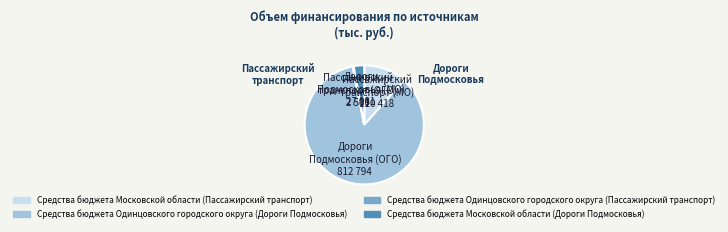

The Средства бюджета Московской области (Пассажирский транспорт) slice represents 3% of the pie. True or false?

False